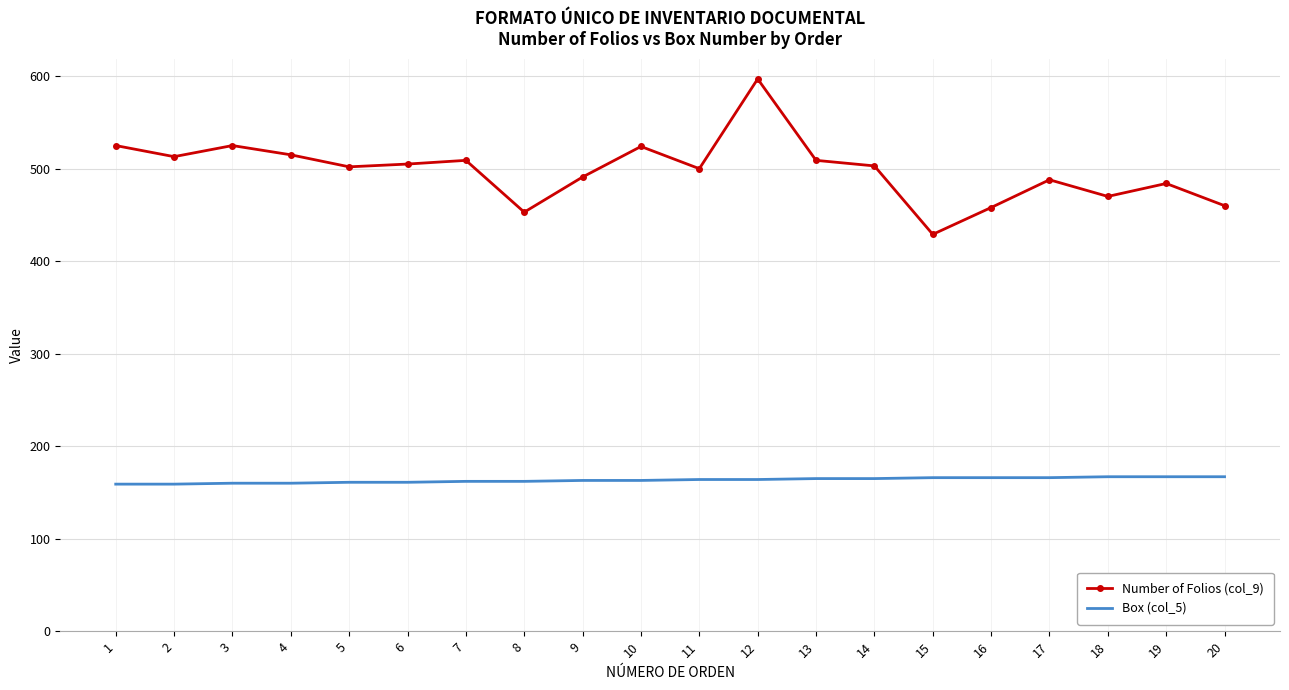

Which series has the largest range (max minus min)?

Number of Folios (col_9)